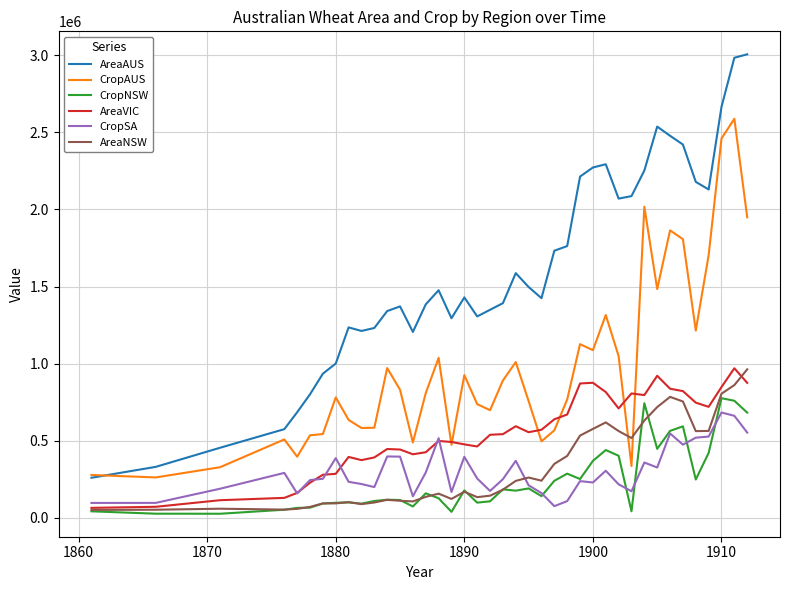

What is the maximum value for CropSA?

683600